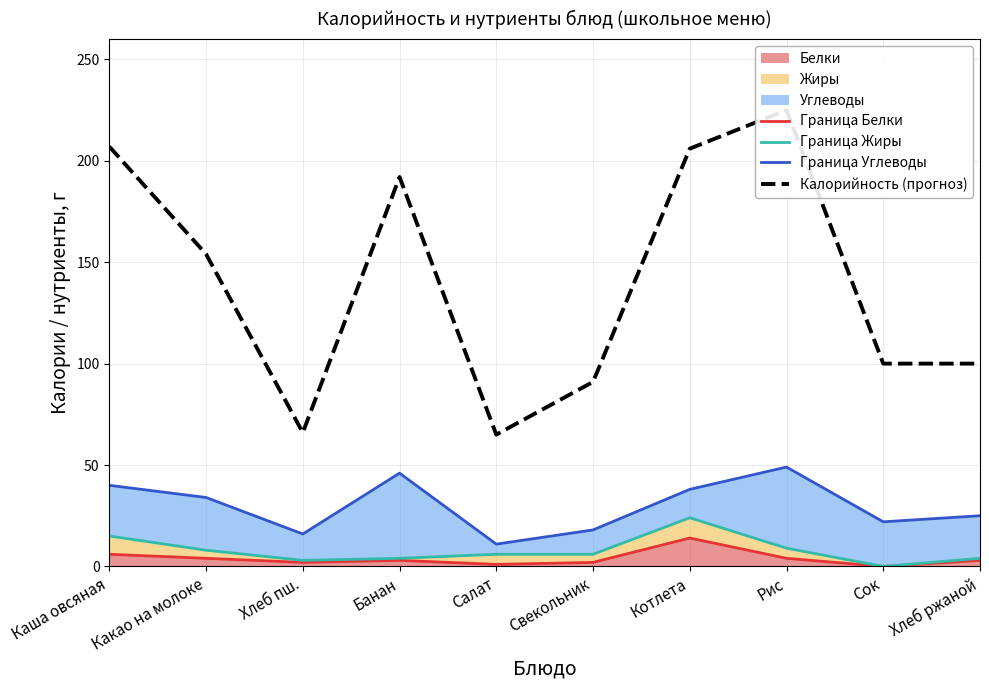

The Граница Углеводы series shows 14 at Котлета. True or false?

False